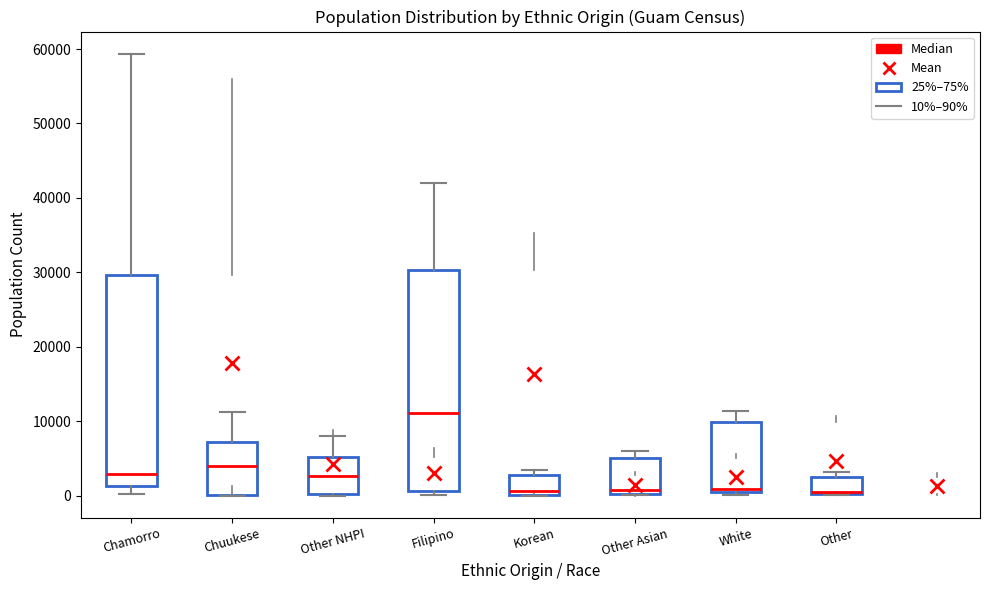

Where is the upper edge of the box for Korean on the y-axis? The values are not printed on the chart, so give them approximately, as read against the axis.

3000